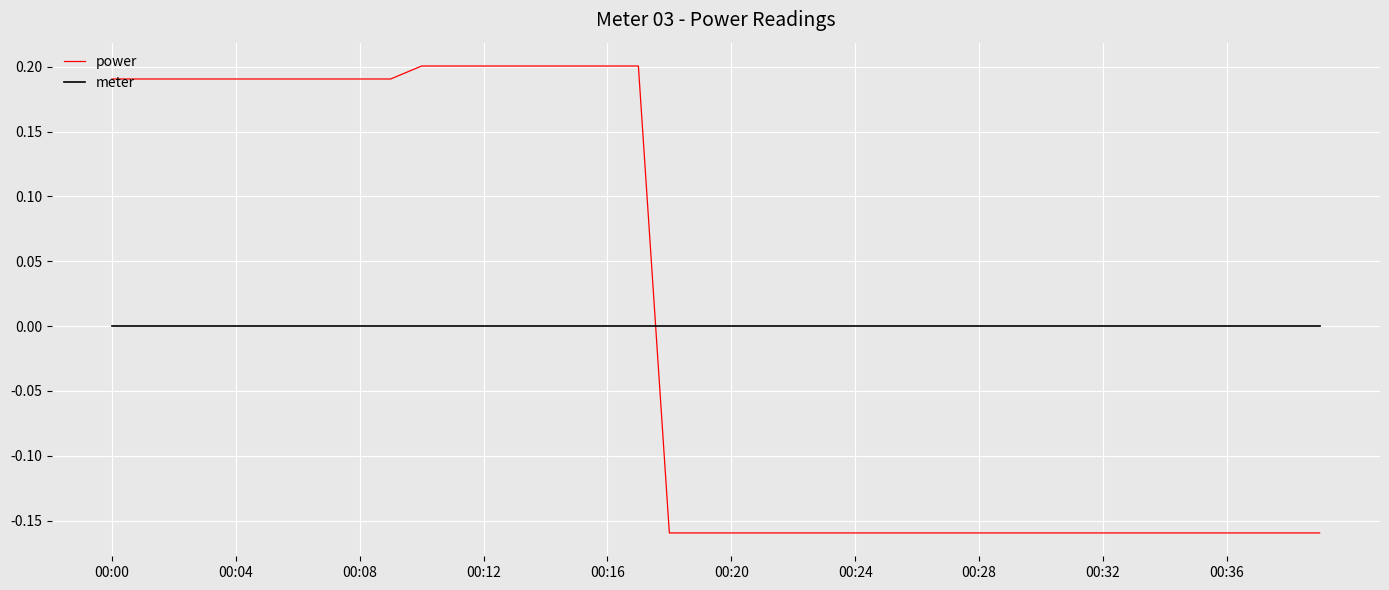

What is the difference between the maximum and minimum values in the power series?

0.4